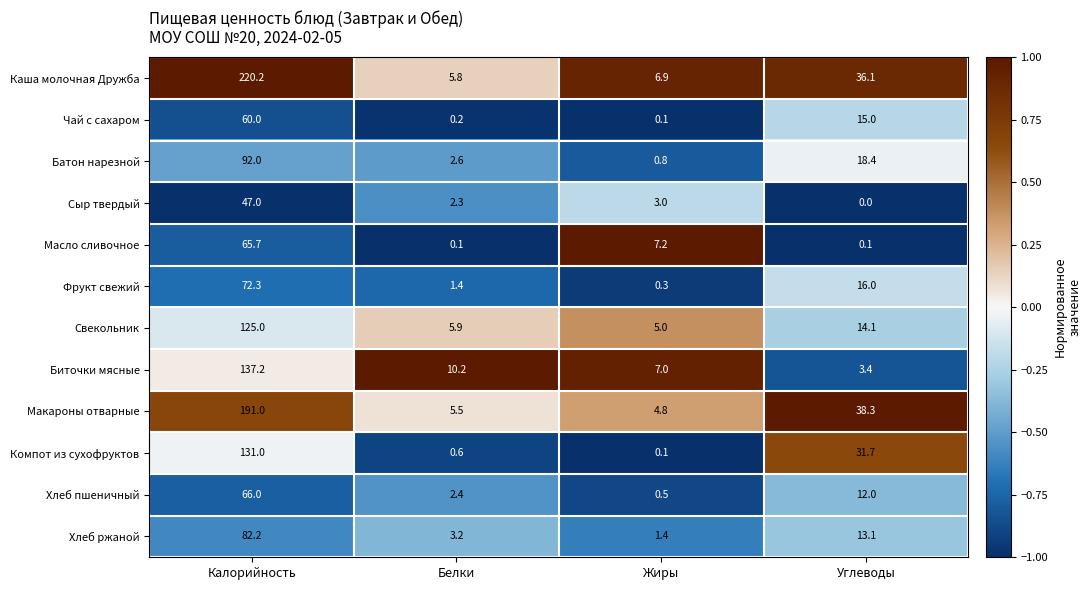

At which category is the sum across all series the highest?

Калорийность